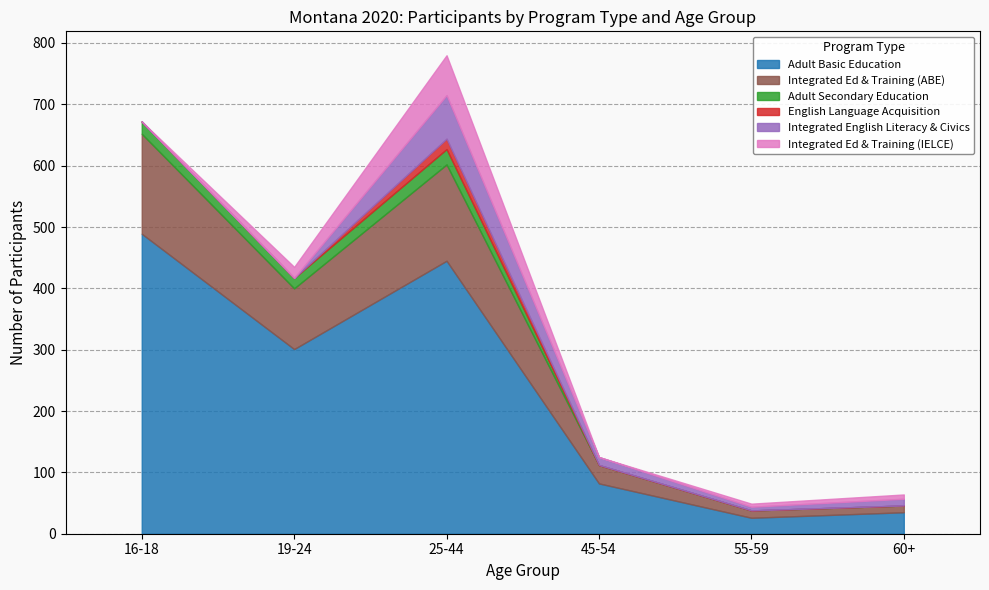

Rank the series at 45-54 from lowest to highest value.

Adult Secondary Education, English Language Acquisition, Integrated Ed & Training (IELCE), Integrated English Literacy & Civics, Integrated Ed & Training (ABE), Adult Basic Education